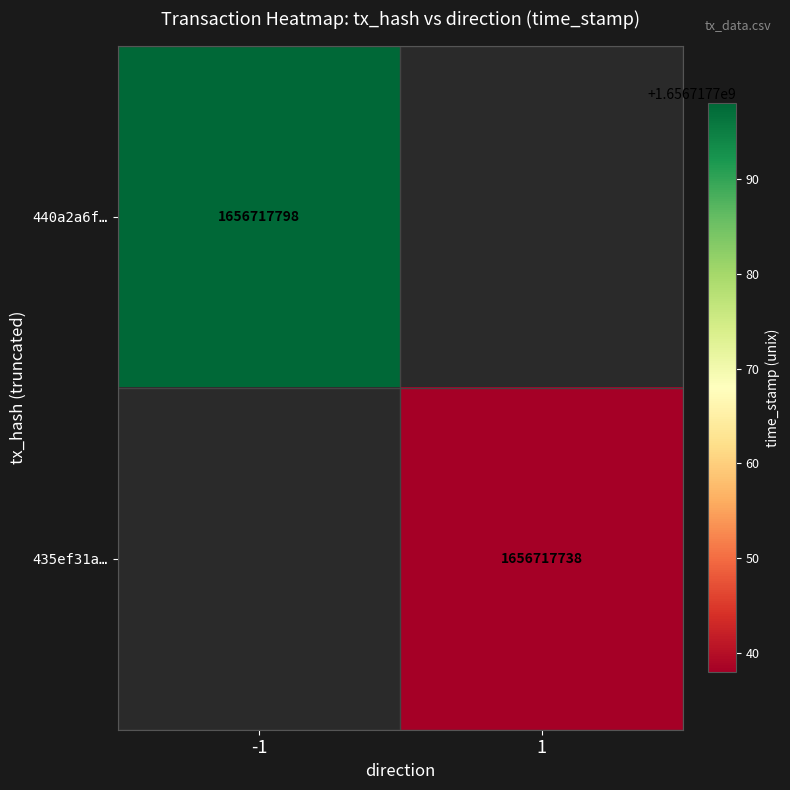

What is the spread (max minus min) of values at direction?

2